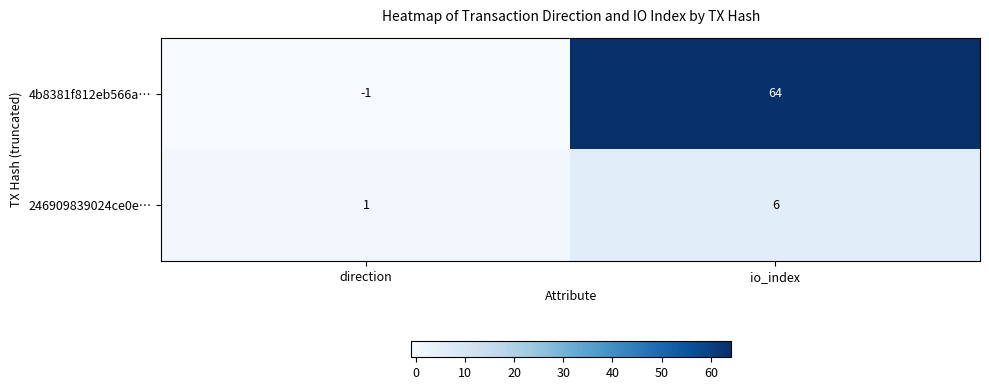

Is the value of 246909839024ce0e… at io_index greater than the value of 4b8381f812eb566a… at io_index?

No